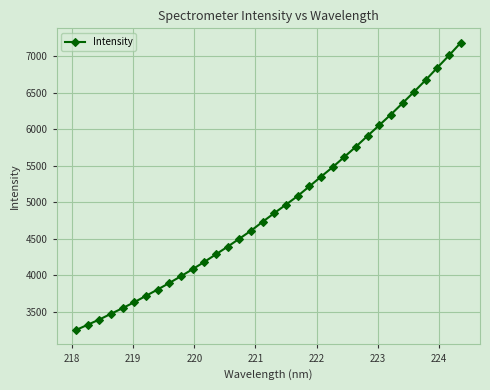

What is the value of the 28th point from the left?

6200.0